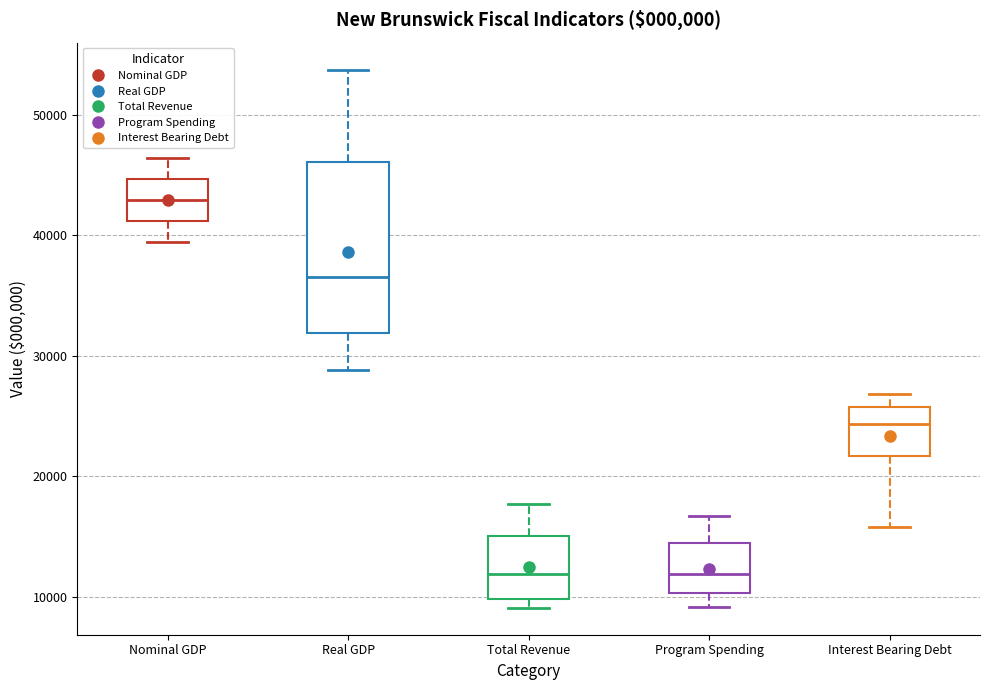

Reading left to right, read every box against the y-axis: the position of its median line, the range the box covers, and the ends of its whiskers. The values are not printed on the chart, so give them approximately, as read against the axis.

Nominal GDP: median 43000, box 41000 to 45000, whiskers 39000 to 46000
Real GDP: median 36000, box 32000 to 46000, whiskers 29000 to 54000
Total Revenue: median 12000, box 10000 to 15000, whiskers 9000 to 18000
Program Spending: median 12000, box 10000 to 14000, whiskers 9000 to 17000
Interest Bearing Debt: median 24000, box 22000 to 26000, whiskers 16000 to 27000